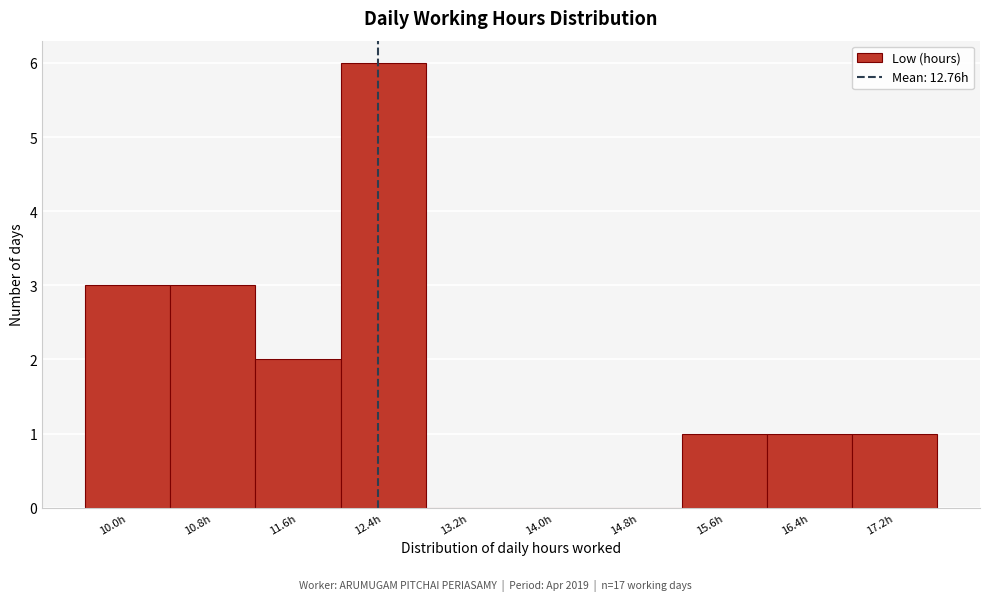

What is the sum of all values?

17